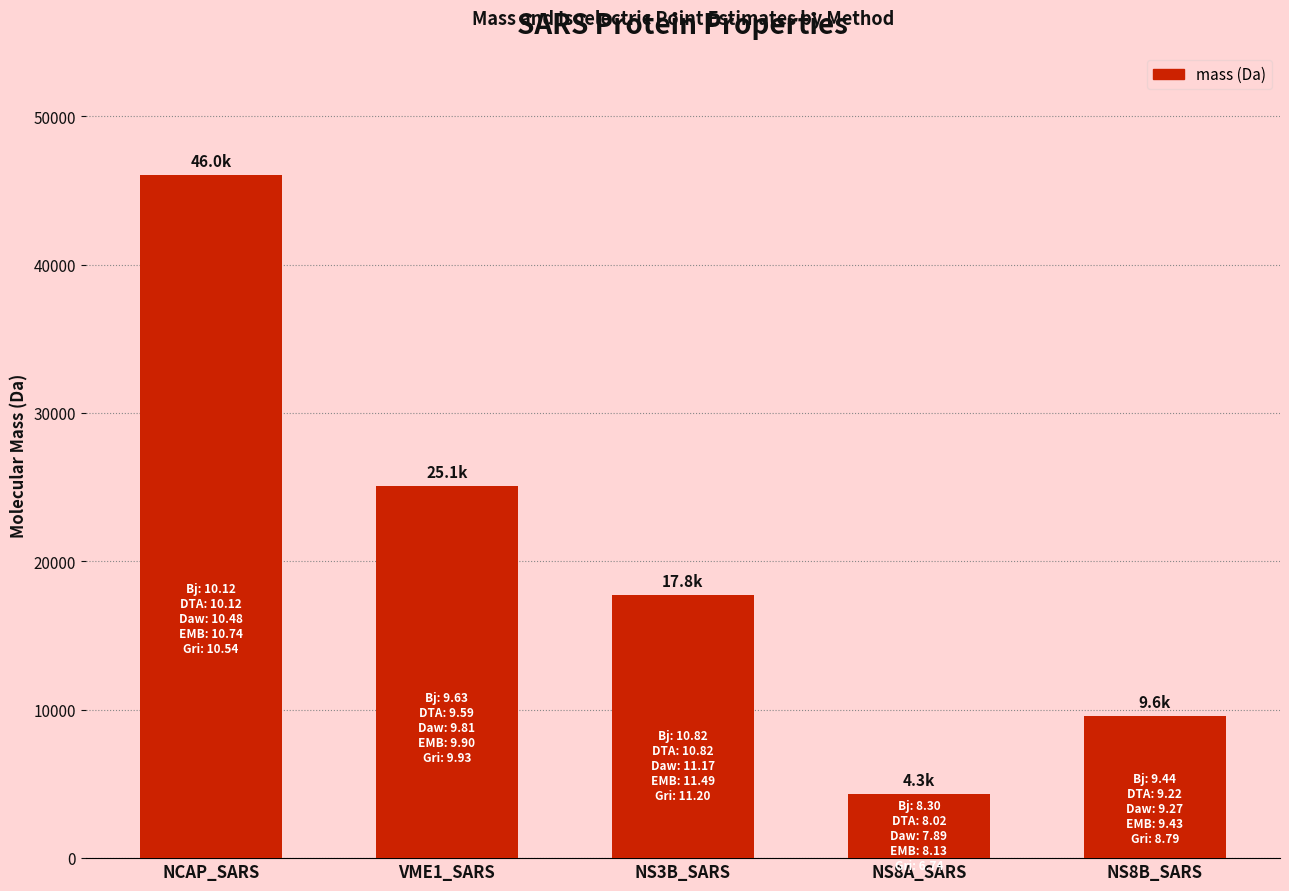

Rank the categories by value from lowest to highest.

NS8A_SARS, NS8B_SARS, NS3B_SARS, VME1_SARS, NCAP_SARS